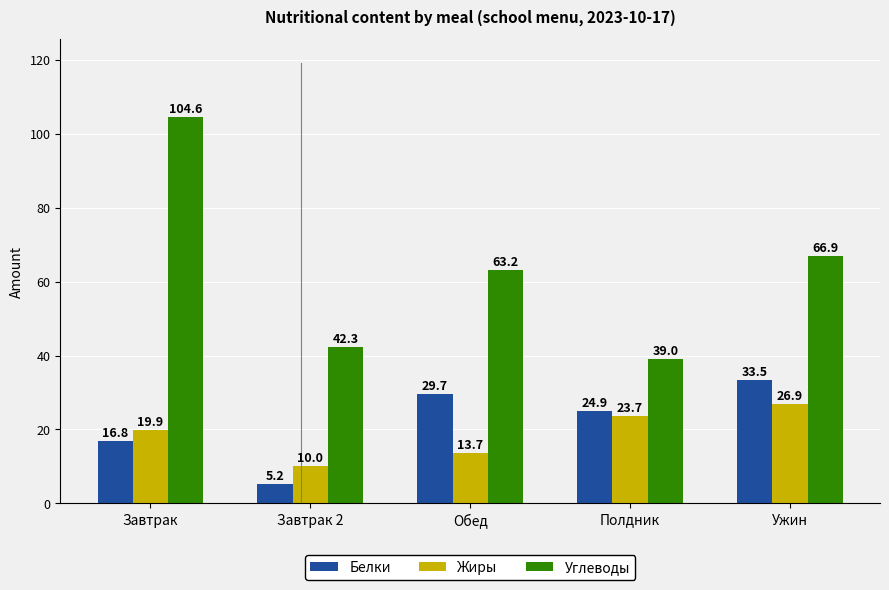

Is the value of Жиры at Обед greater than the value of Углеводы at Обед?

No